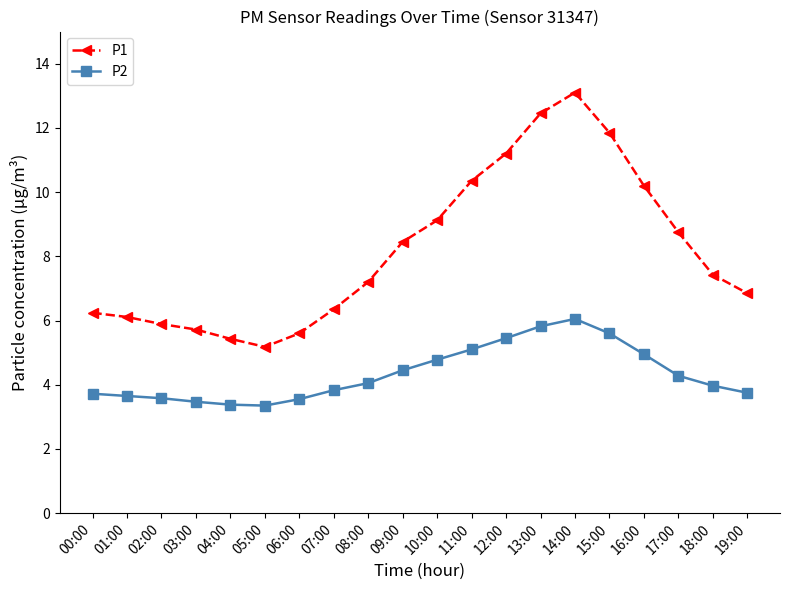

Does the chart have visible grid lines?

No